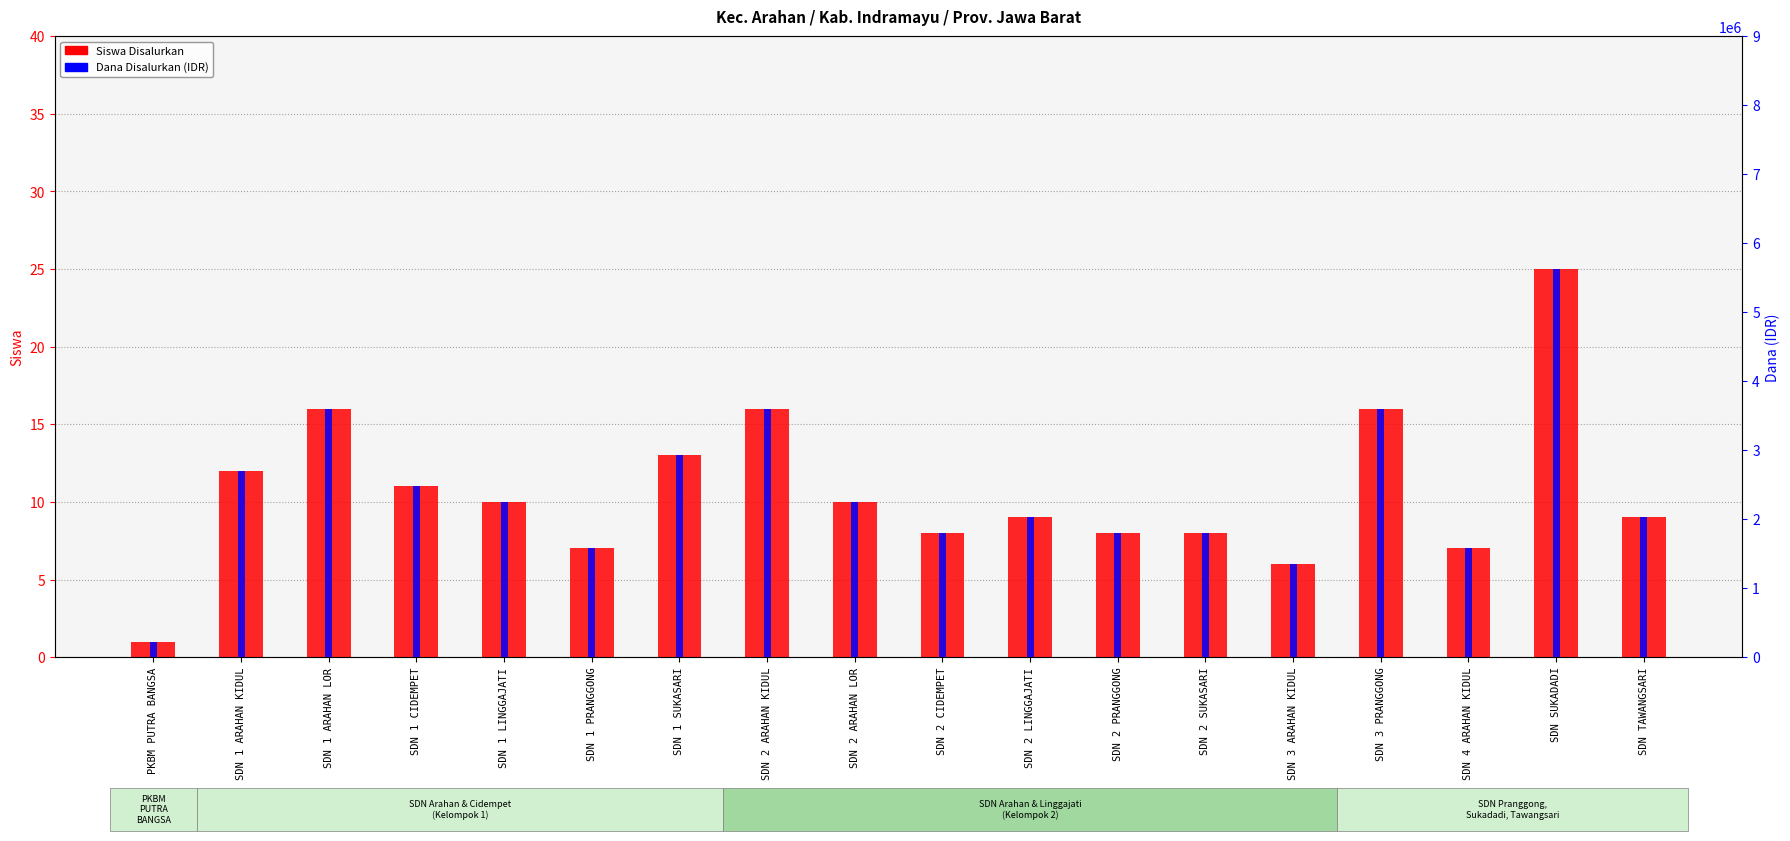

Rank the series by their maximum value, from highest to lowest.

Dana Disalurkan, Siswa Disalurkan